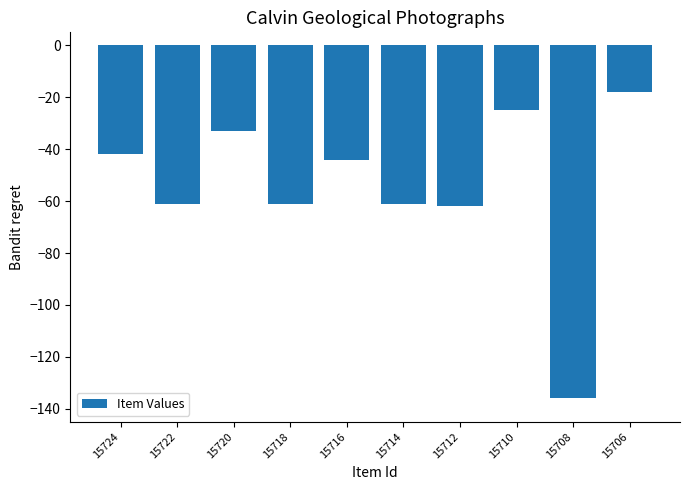

How many bars are there in total?

10